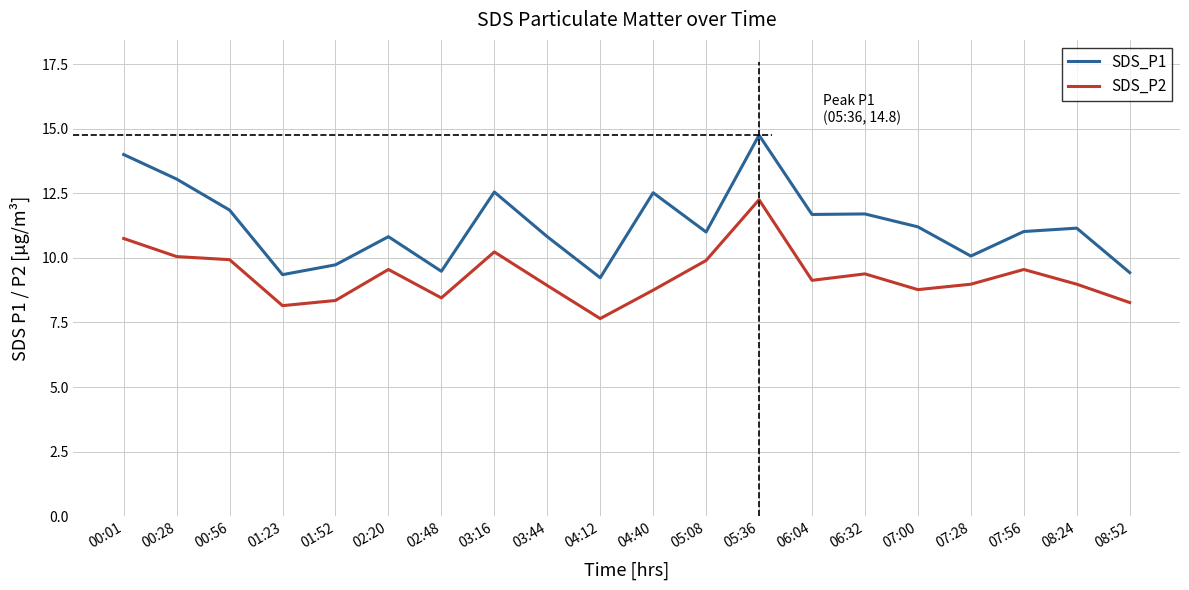

Is it true that SDS_P1 equals 18.6 at 08:24?

False